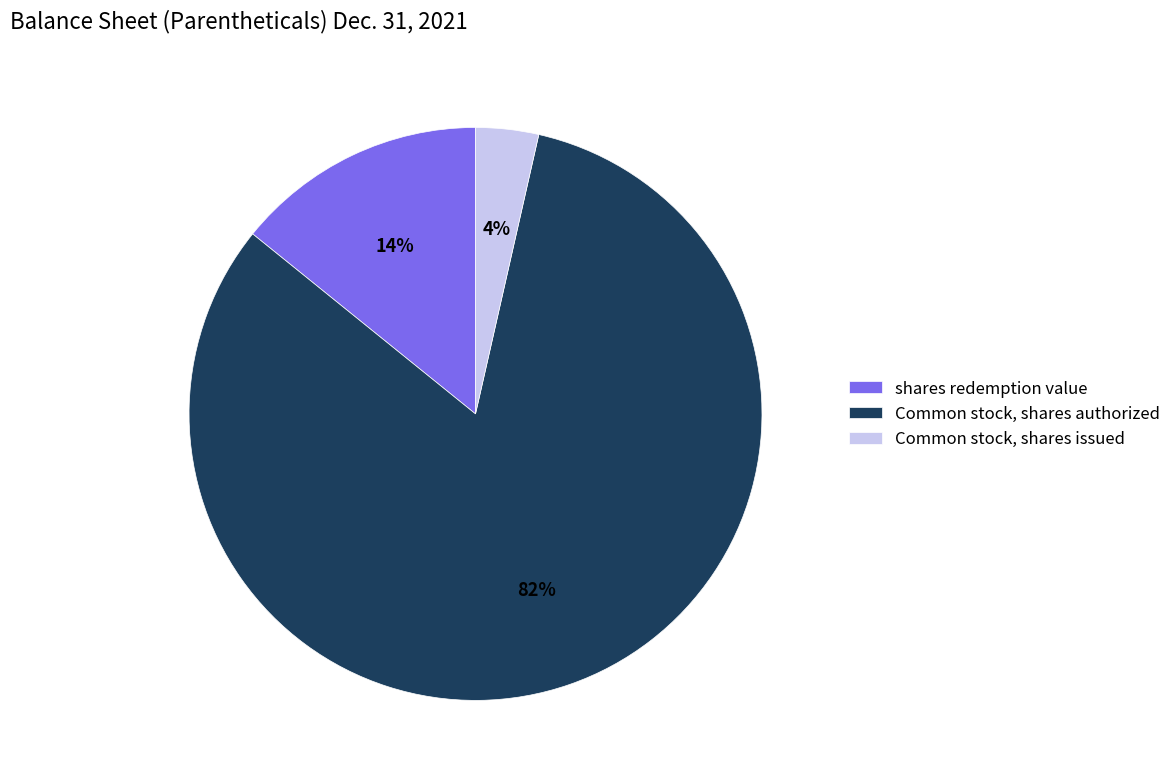

Do Common stock, shares authorized and Common stock, shares issued together represent more than half of the pie?

Yes